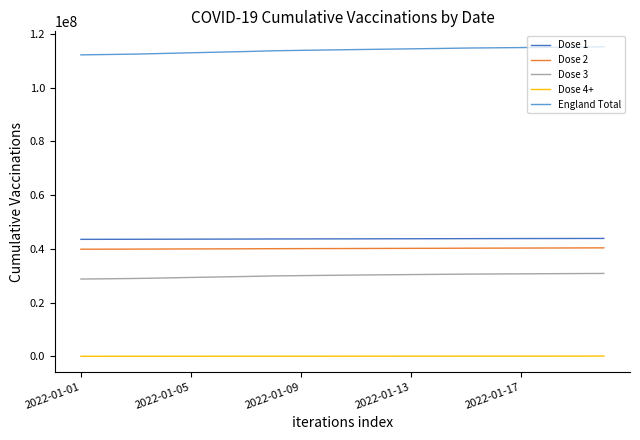

What is the maximum value for England Total?

115248787